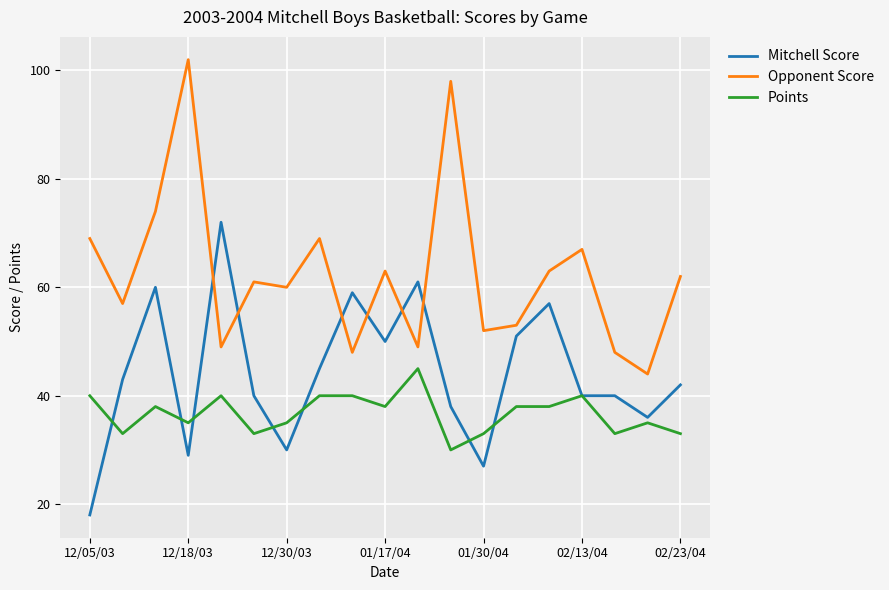

Rank the series by their average value, from highest to lowest.

Opponent Score, Mitchell Score, Points